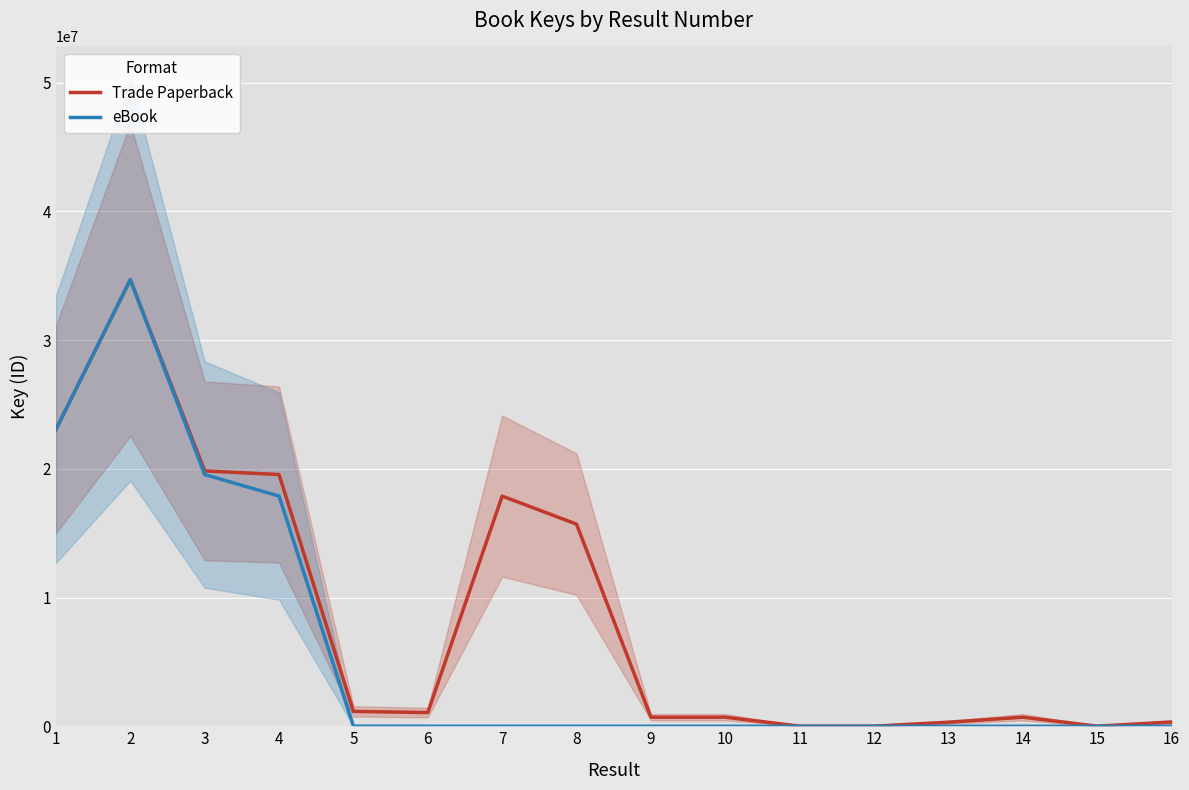

How many data points in Trade Paperback are less than 1061673?

8